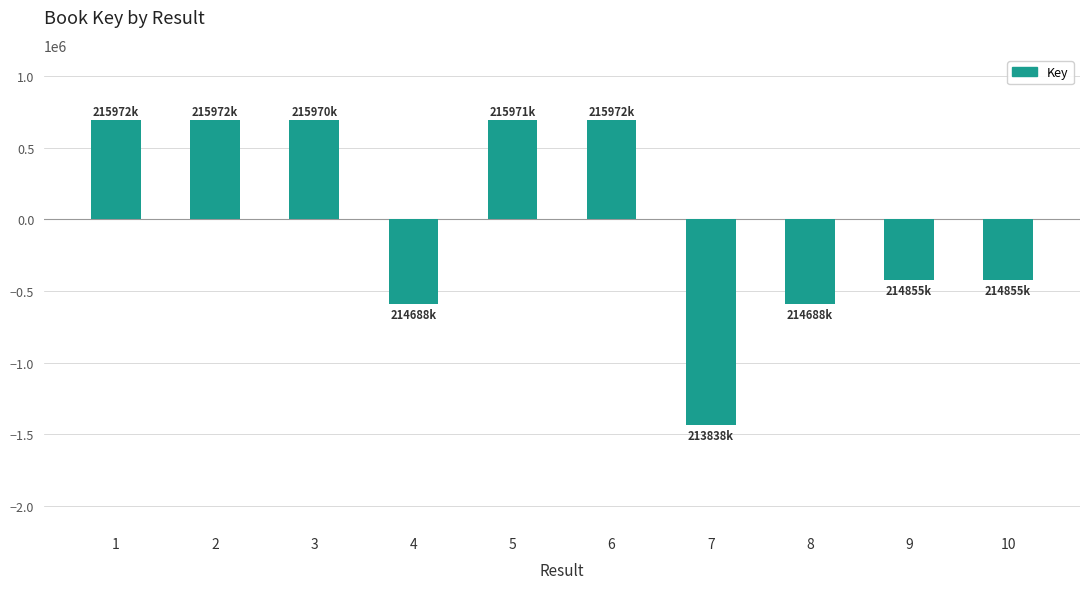

The chart shows a value of -590082 at 4. True or false?

True